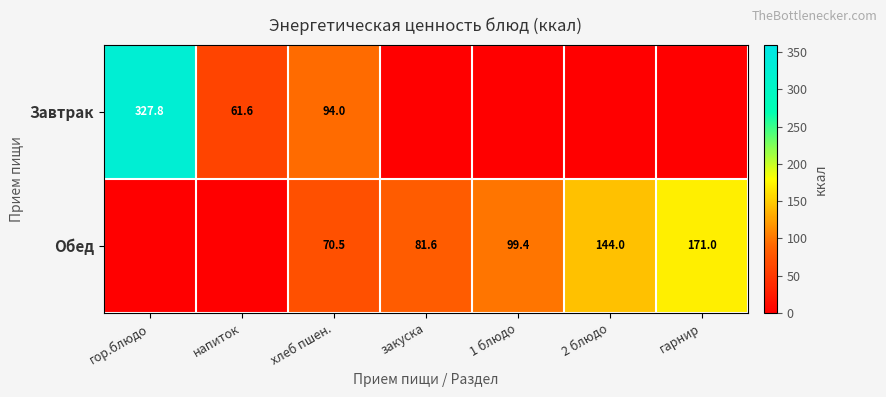

Is it true that Завтрак equals 61.6 at напиток?

True